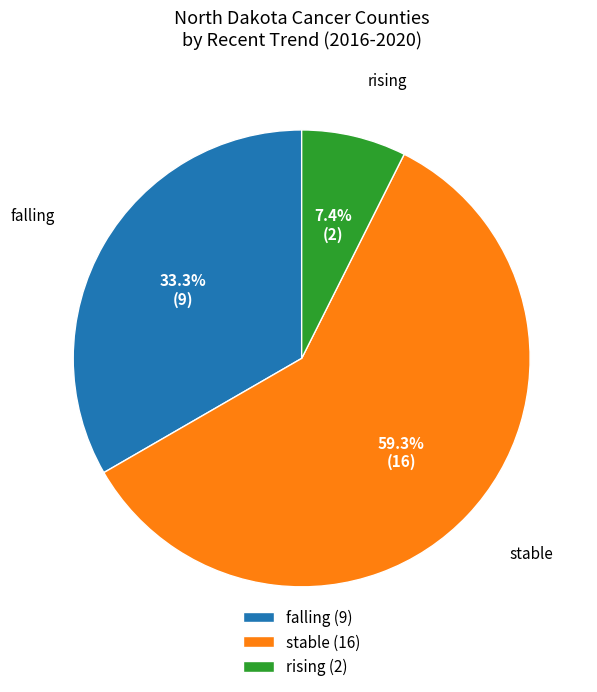

What is the total percentage of rising and falling?

40.7%